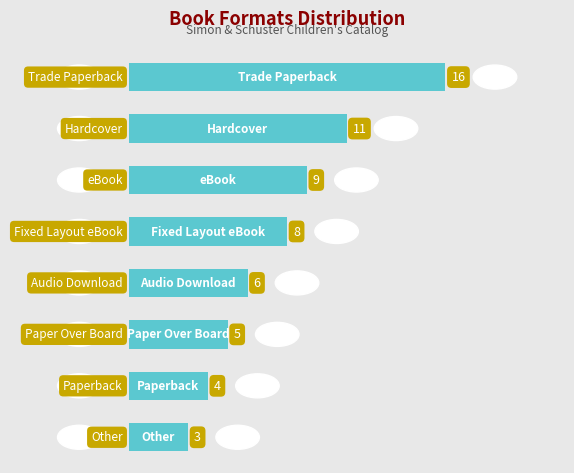

How many values are below 8?

4